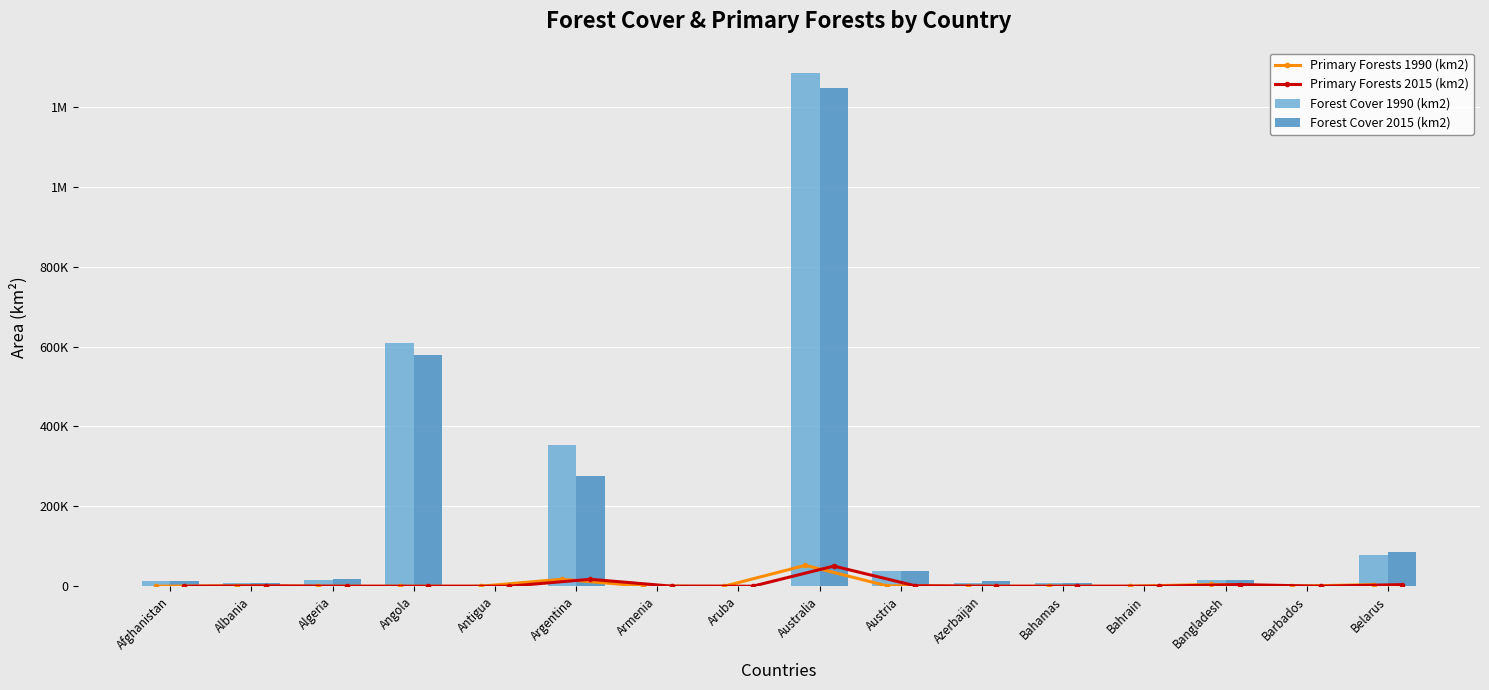

Read the Forest Cover 2015 (km2) value at Antigua.

98.6